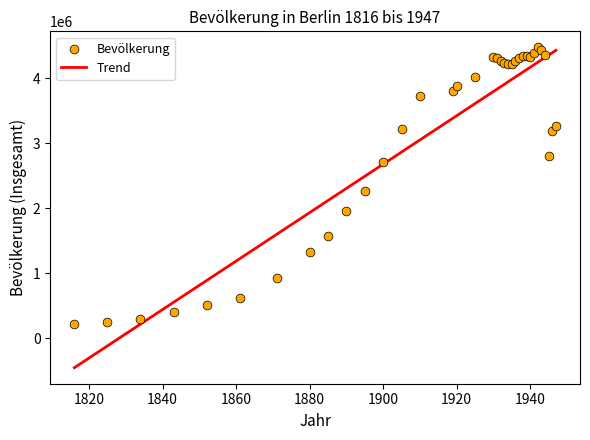

What Y value in the scatter plot is closest to 2350551?

2269960